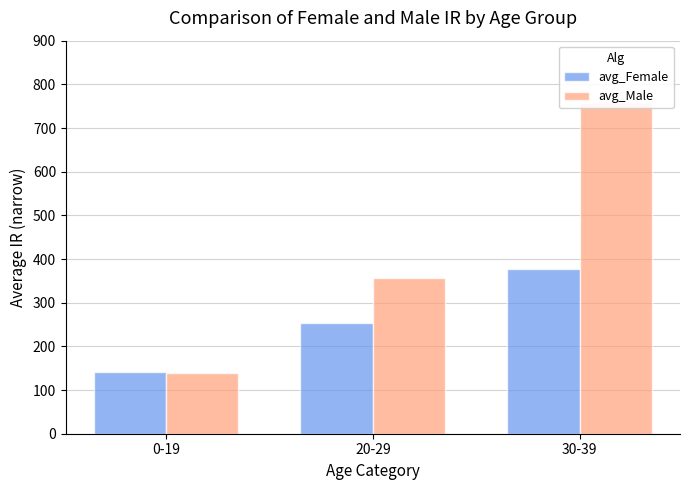

The avg_Male series shows 565.9 at 20-29. True or false?

False